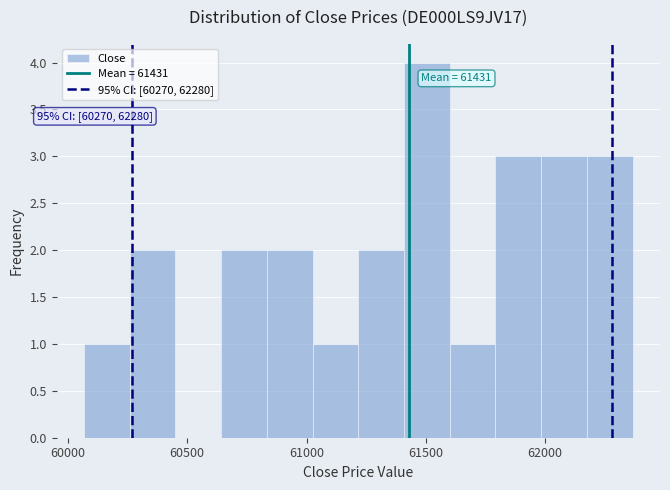

Around what value on the x-axis is the tallest bar? Give the approximate position of its centre, as read against the axis.

61500